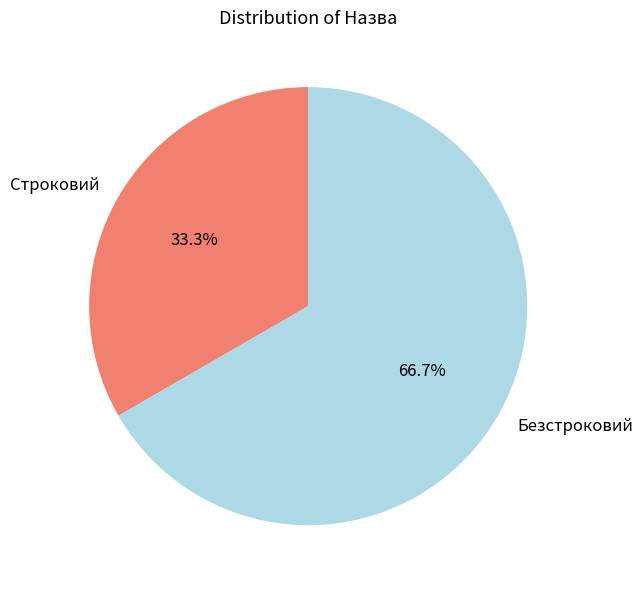

How many segments does this pie chart have?

2